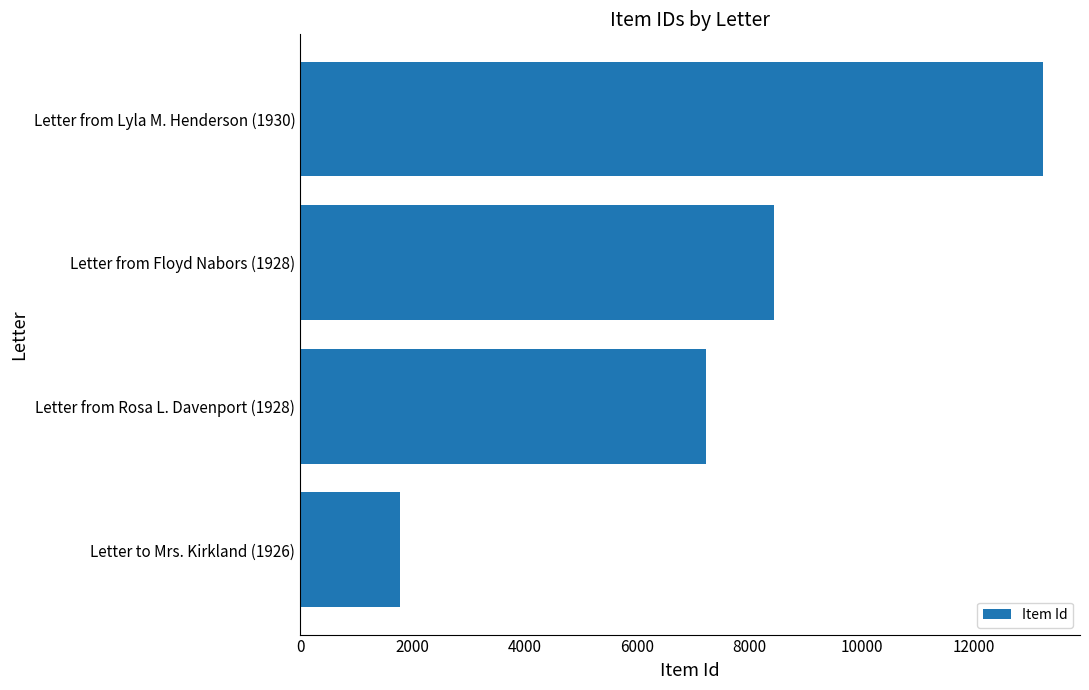

How many series are shown in this chart?

1